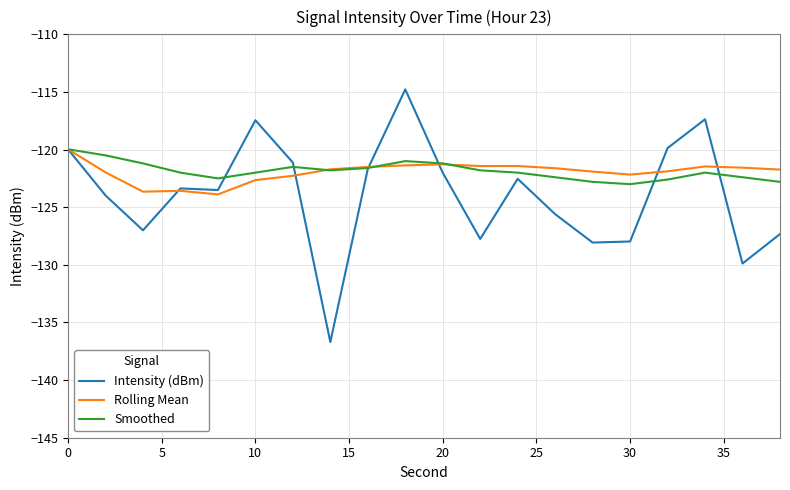

What is the minimum value shown in the chart?

-136.7